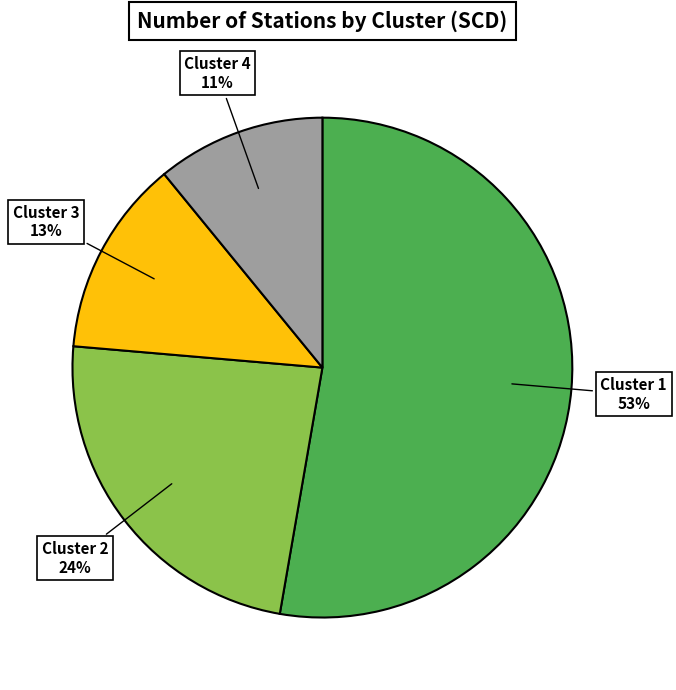

Combined, do Cluster 3 and Cluster 4 account for over 50%?

No